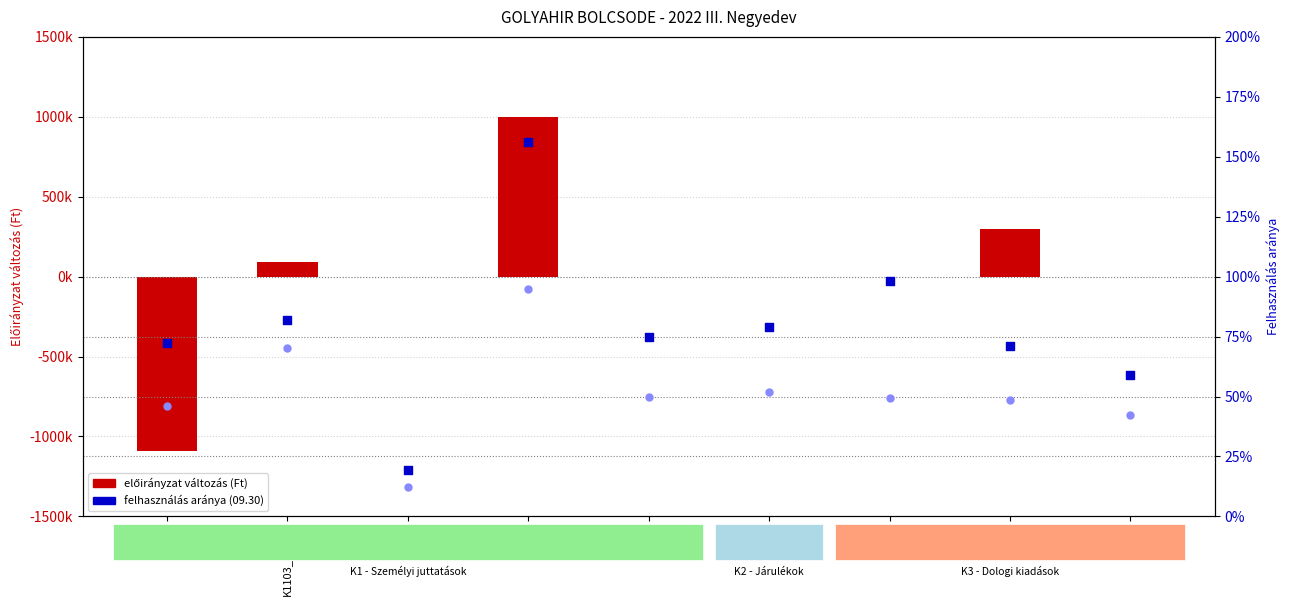

Which series contains the lowest Y value?

előirányzat változás